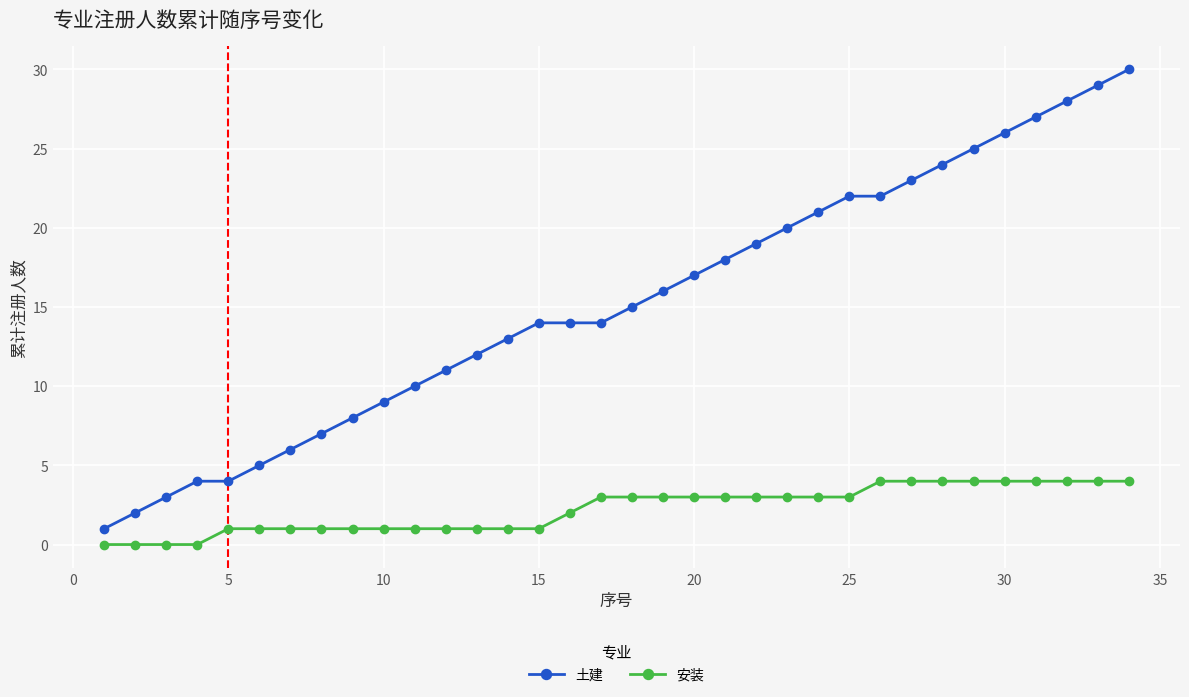

What is the value of the 安装 point at the 32nd from the left?

4